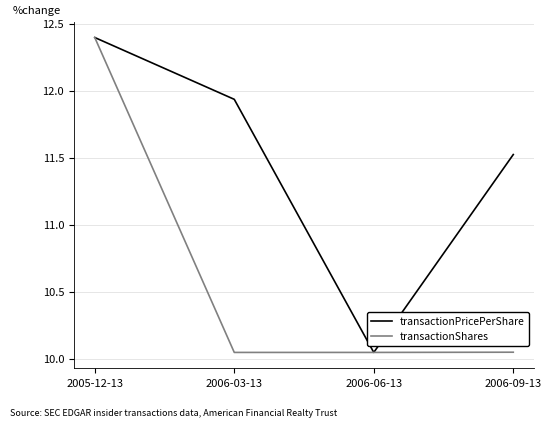

What position from the left is 2006-06-13?

3